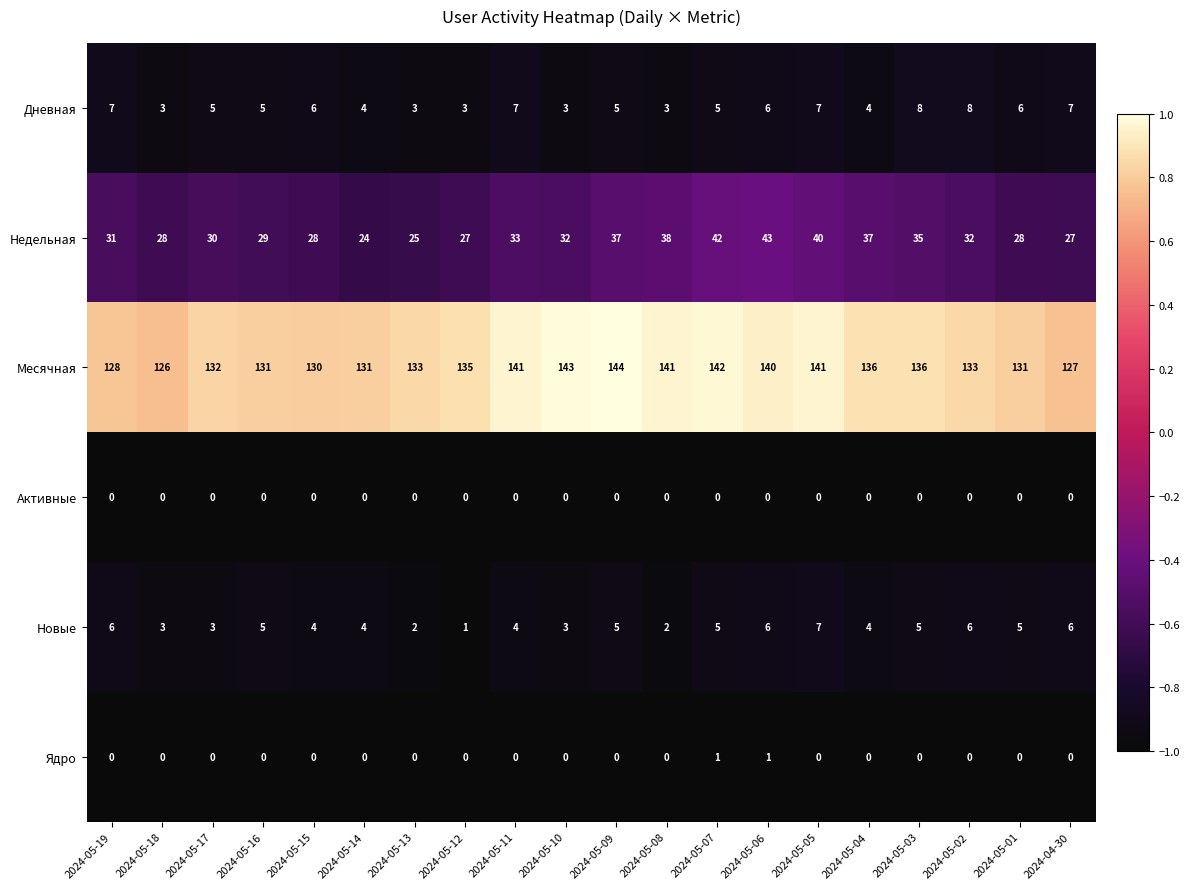

Count the number of categories in the chart.

20